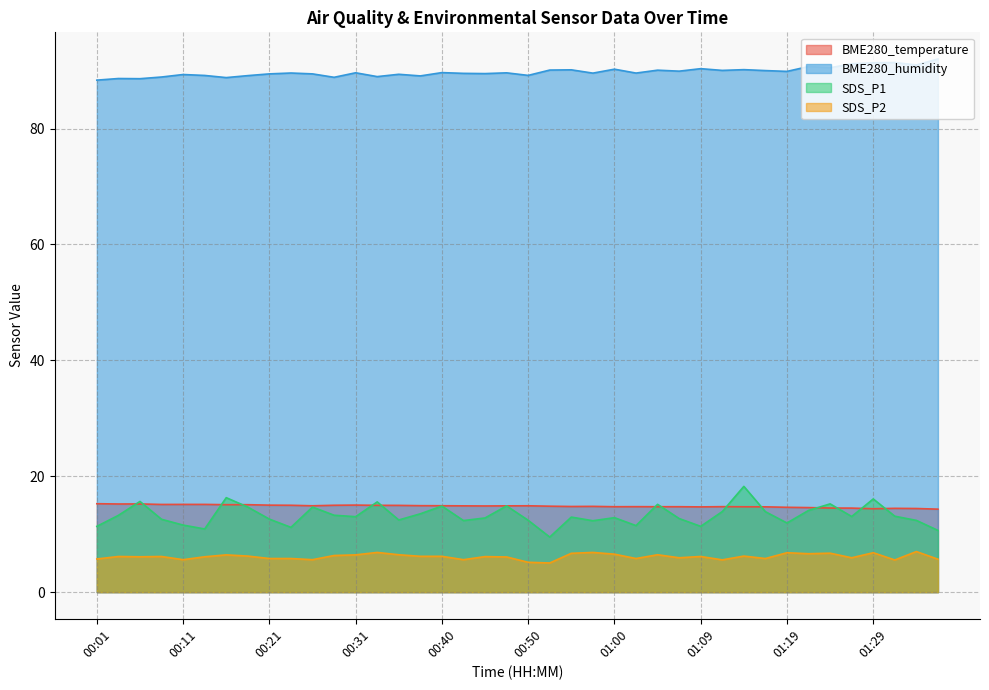

Where is the first local minimum for SDS_P1?

00:13